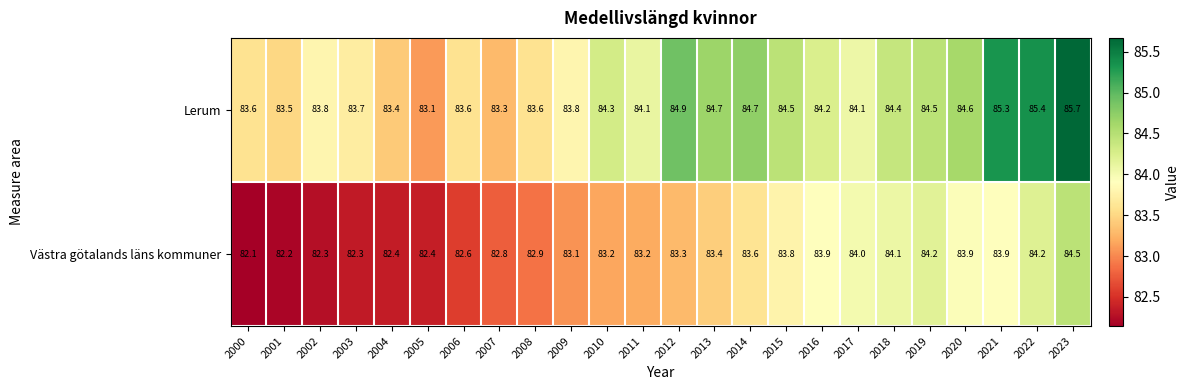

Which series changed the most between 2009 and 2016?

Västra götalands läns kommuner